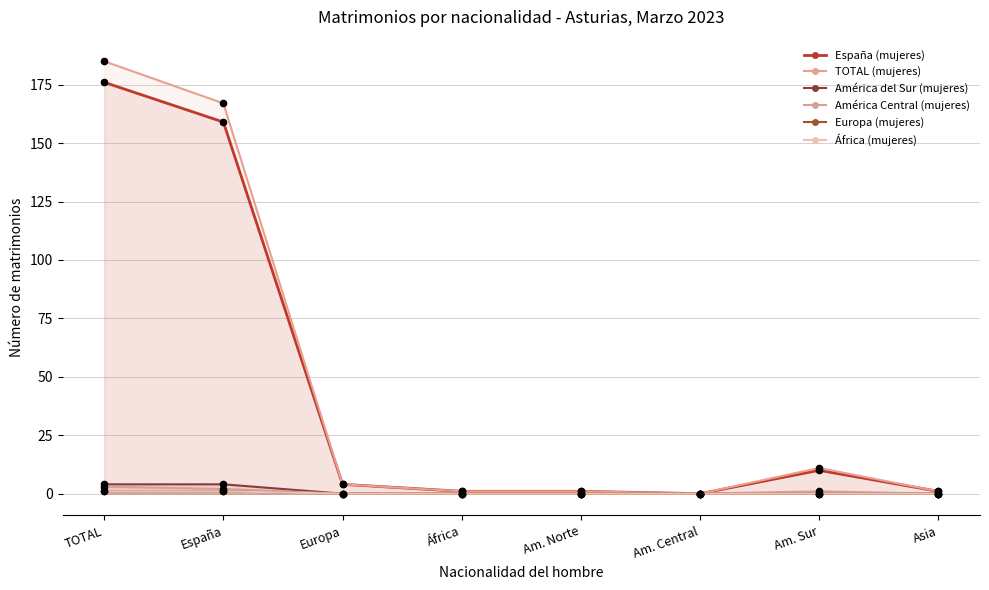

Is the value of España (mujeres) at Asia greater than the value of África (mujeres) at Am. Norte?

Yes